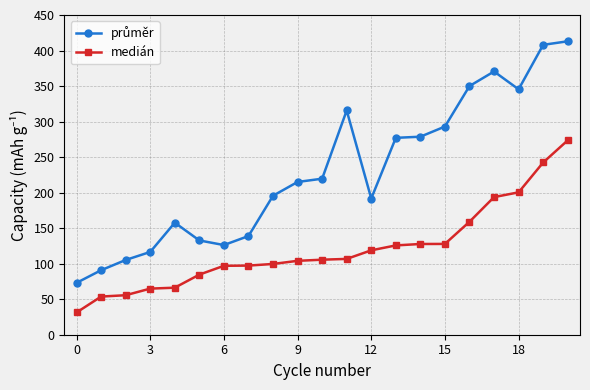

At how many categories does at least one series exceed 237?

9